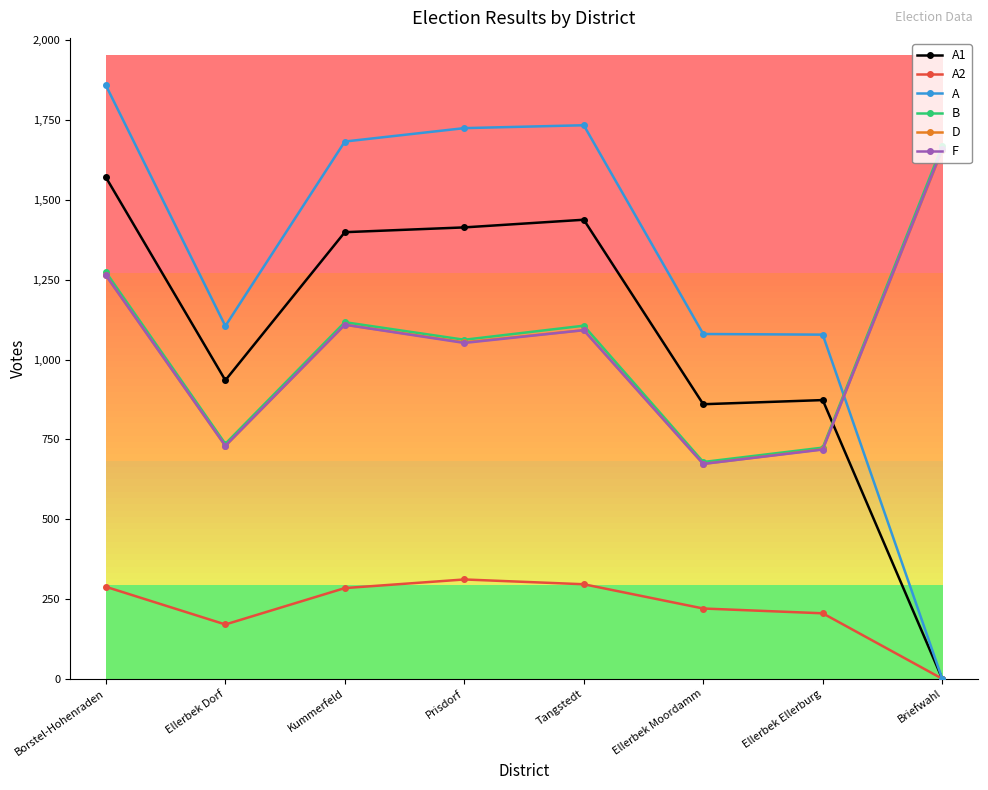

True or false: B and D cross at least once.

False